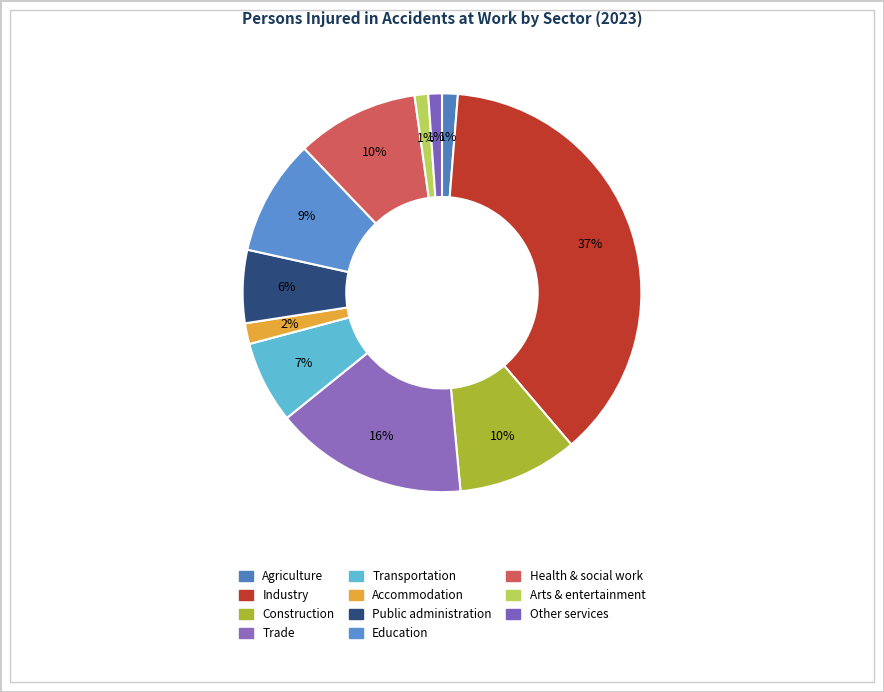

What is the smallest slice in the pie chart?

Arts, entertainment and recreation